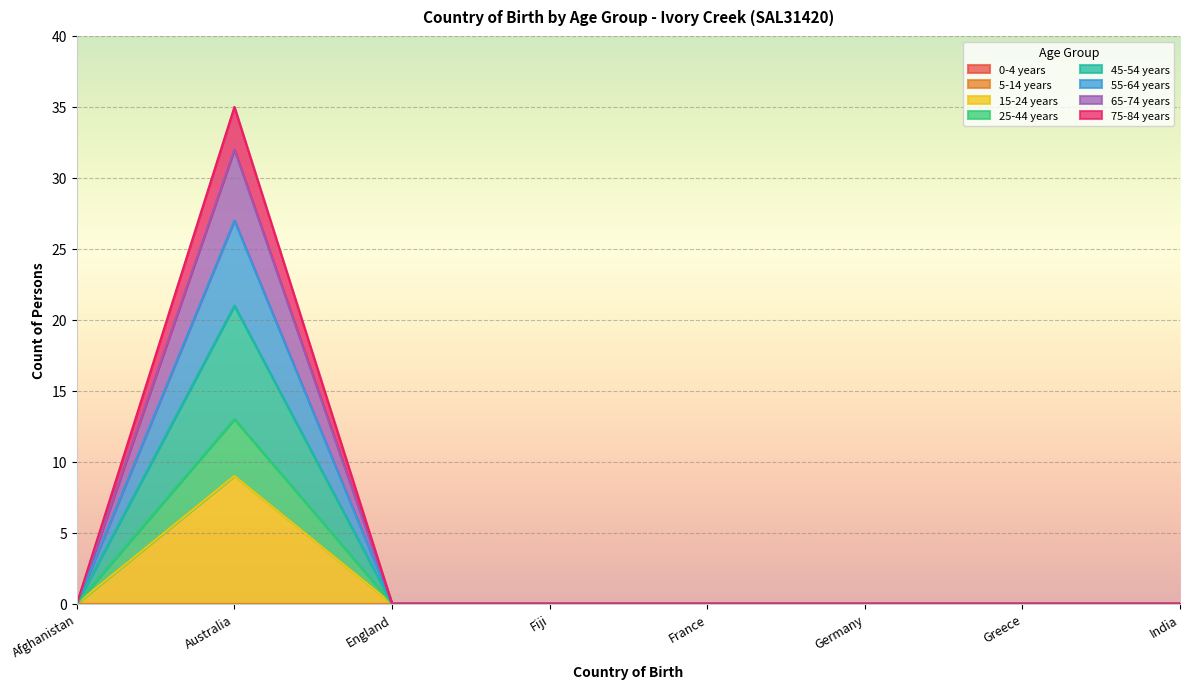

Is it true that 15-24 years equals -3 at France?

False